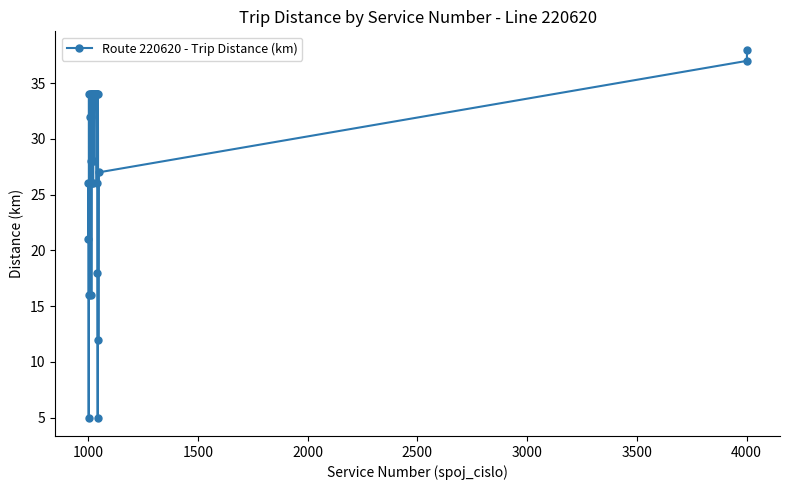

What is the sum of all values?

1151